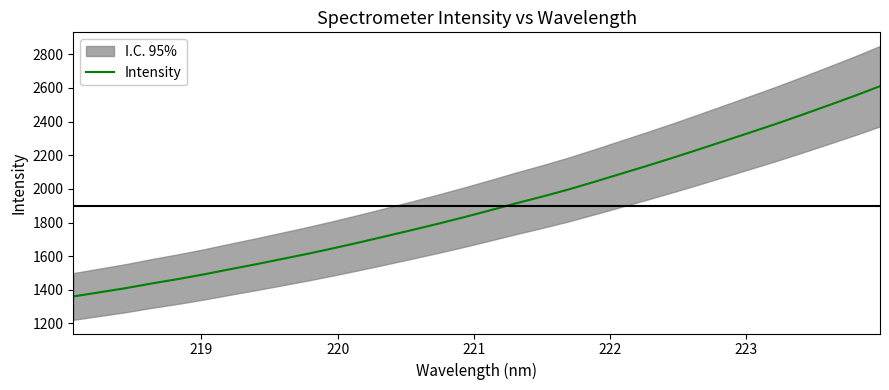

What is the highest value of the Intensity series?

2610.7